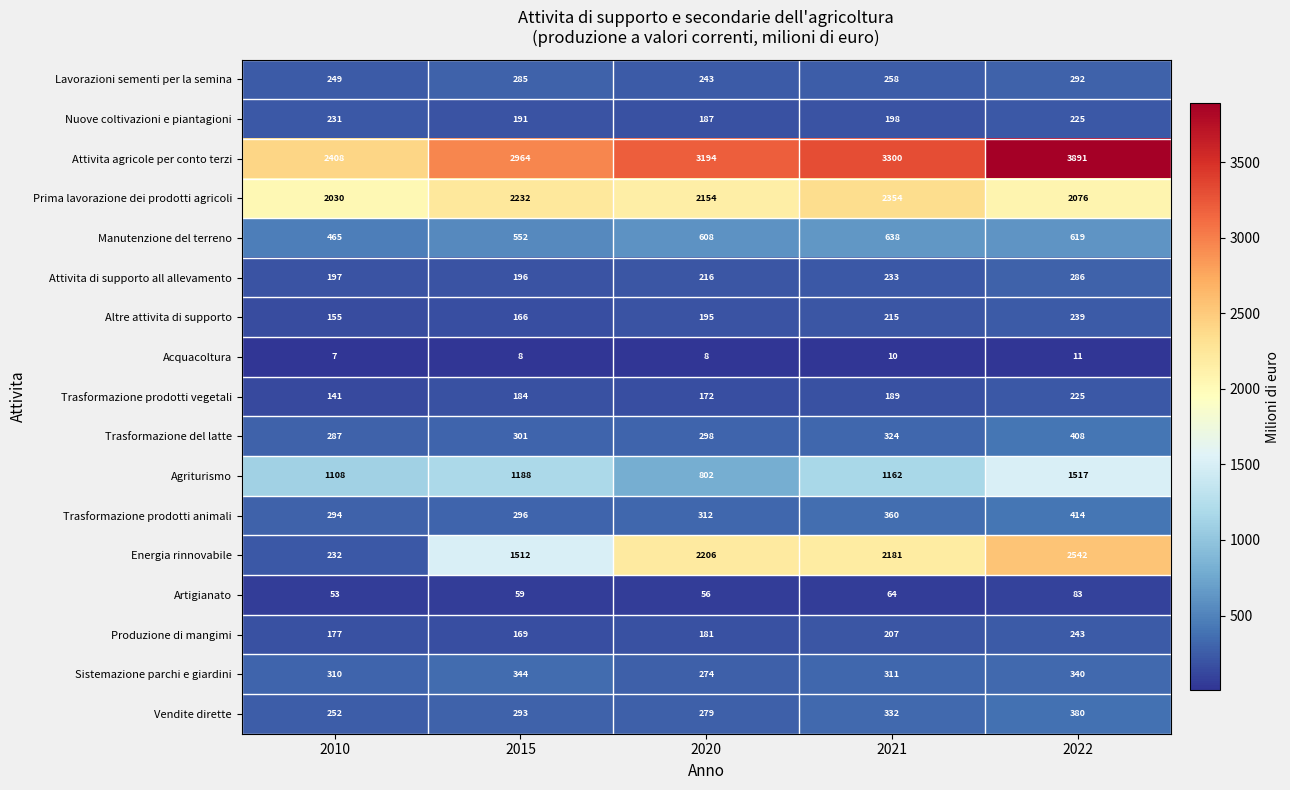

Which series has the largest range (max minus min)?

Energia rinnovabile